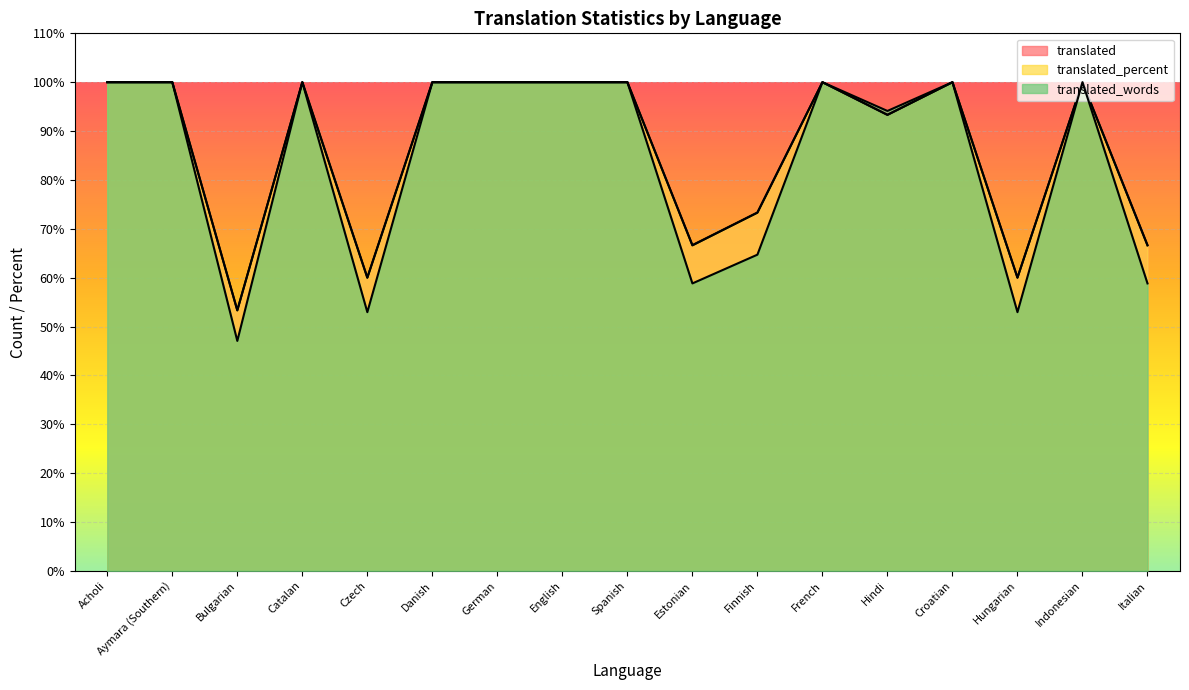

Reading right to left, transcribe all the data shown in this chart.

translated: Italian=66.7	Indonesian=100.0	Hungarian=60.0	Croatian=100.0	Hindi=93.3	French=100.0	Finnish=73.3	Estonian=66.7	Spanish=100.0	English=100.0	German=100.0	Danish=100.0	Czech=60.0	Catalan=100.0	Bulgarian=53.3	Aymara (Southern)=100.0	Acholi=100.0
translated_percent: Italian=66.6	Indonesian=100.0	Hungarian=60.0	Croatian=100.0	Hindi=93.3	French=100.0	Finnish=73.3	Estonian=66.6	Spanish=100.0	English=100.0	German=100.0	Danish=100.0	Czech=60.0	Catalan=100.0	Bulgarian=53.3	Aymara (Southern)=100.0	Acholi=100.0
translated_words: Italian=58.8	Indonesian=100.0	Hungarian=52.9	Croatian=100.0	Hindi=94.1	French=100.0	Finnish=64.7	Estonian=58.8	Spanish=100.0	English=100.0	German=100.0	Danish=100.0	Czech=52.9	Catalan=100.0	Bulgarian=47.1	Aymara (Southern)=100.0	Acholi=100.0